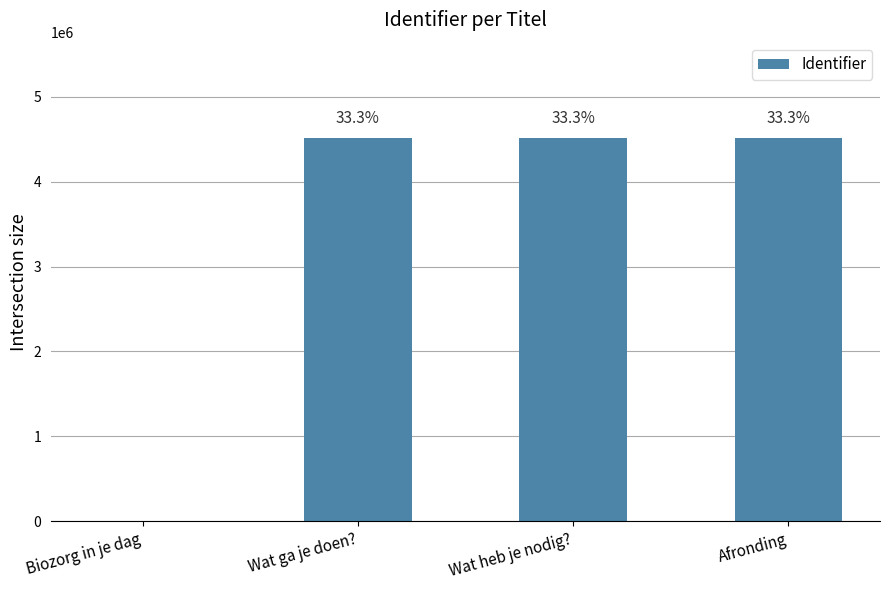

What position from the left is Biozorg in je dag?

1